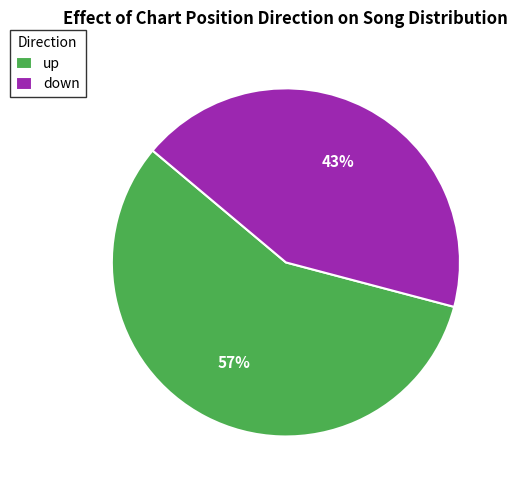

Which has a higher value, up or down?

up